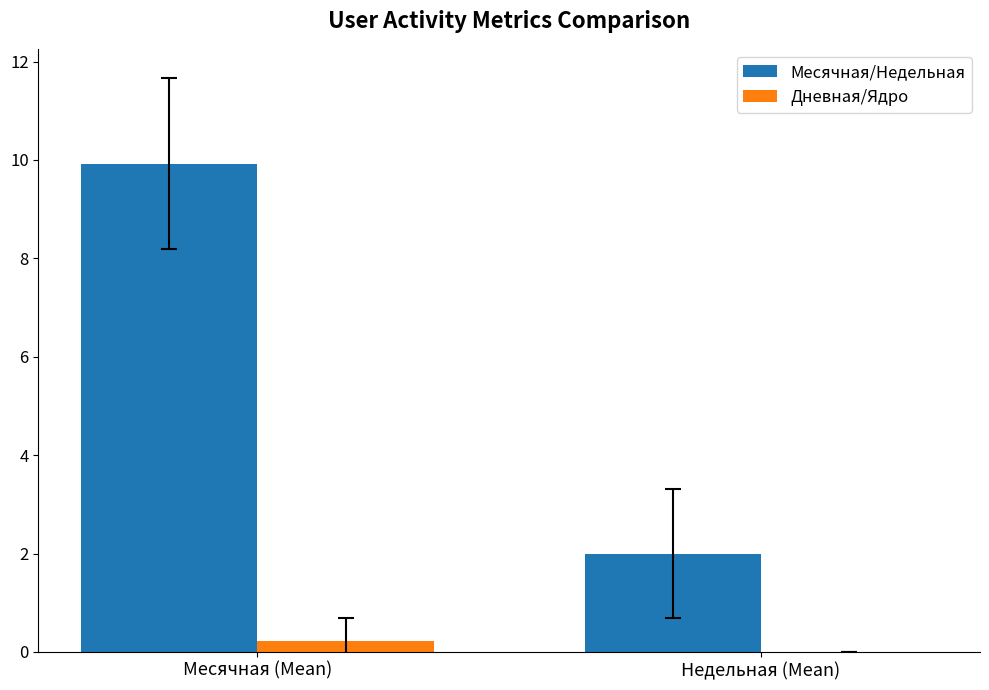

Does the chart contain stacked bars?

No